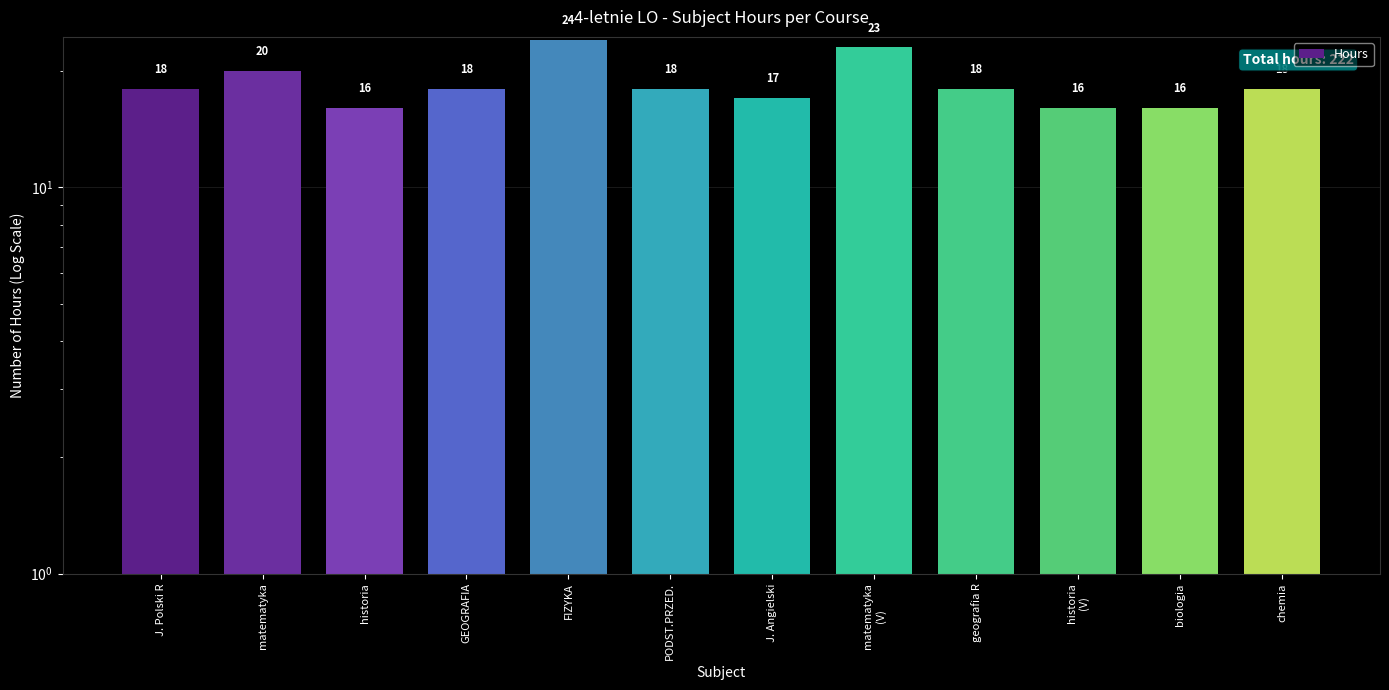

What is the sum of the values at historia
(V) and historia?

32